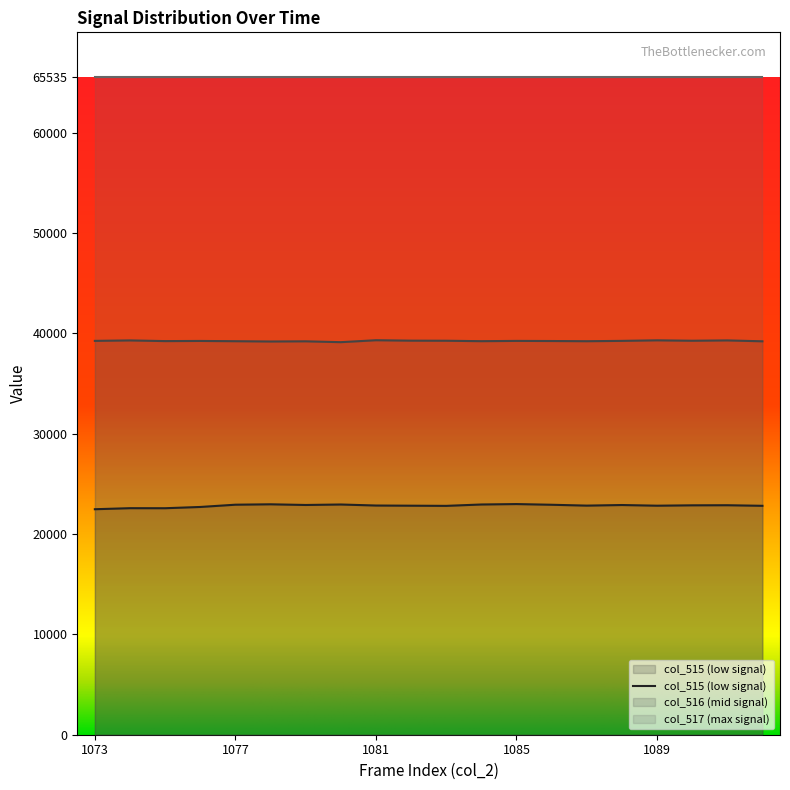

Which series changed the most between 1085 and 1086?

col_515